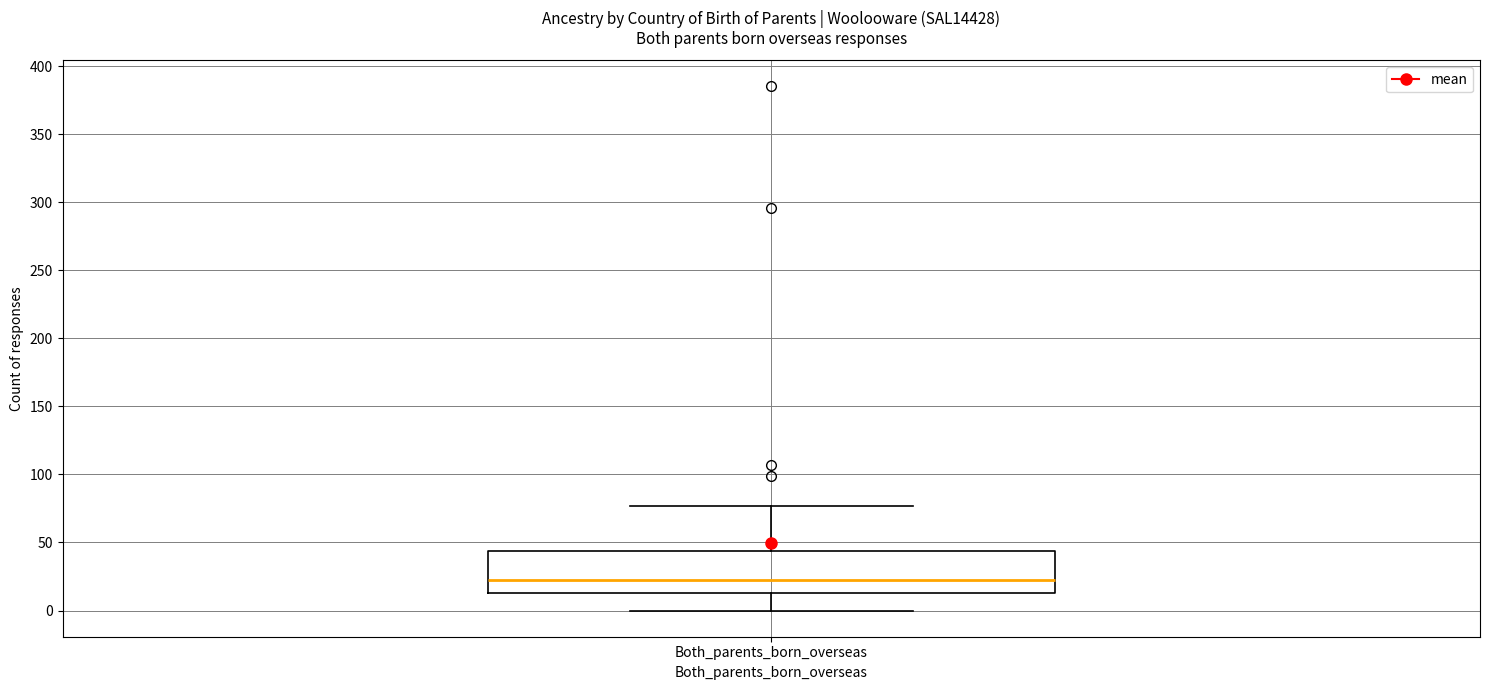

Where does the upper whisker of the box for Both_parents_born_overseas end on the y-axis? The values are not printed on the chart, so give them approximately, as read against the axis.

75